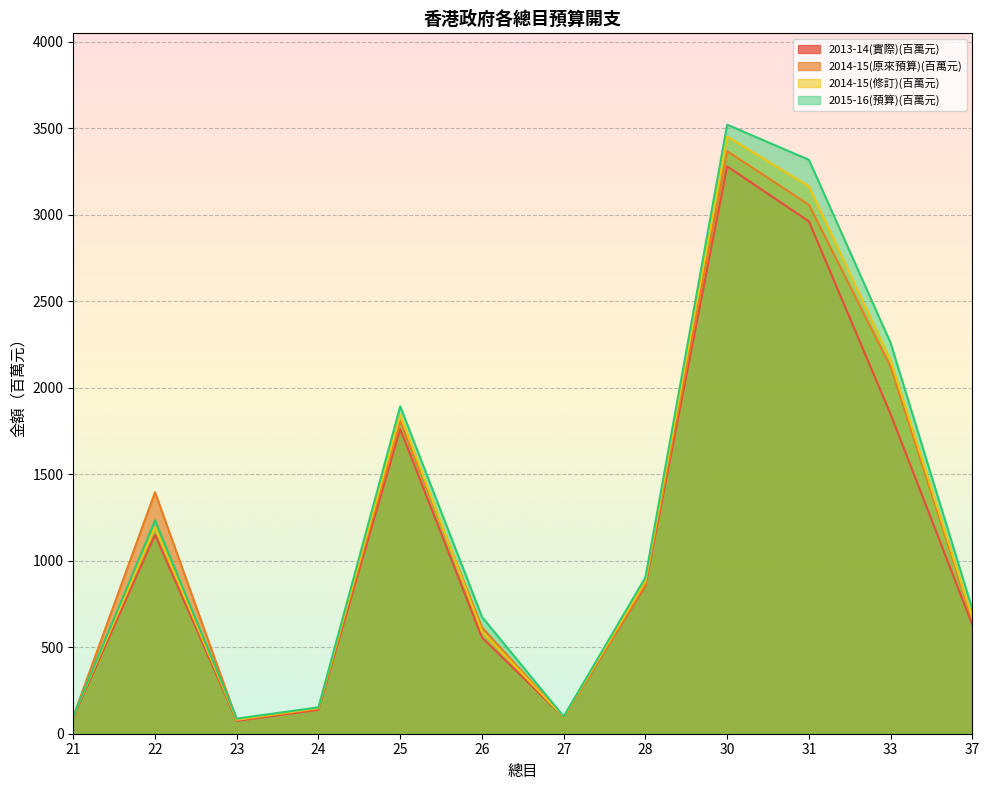

Which has a higher value, 21 or 31?

31